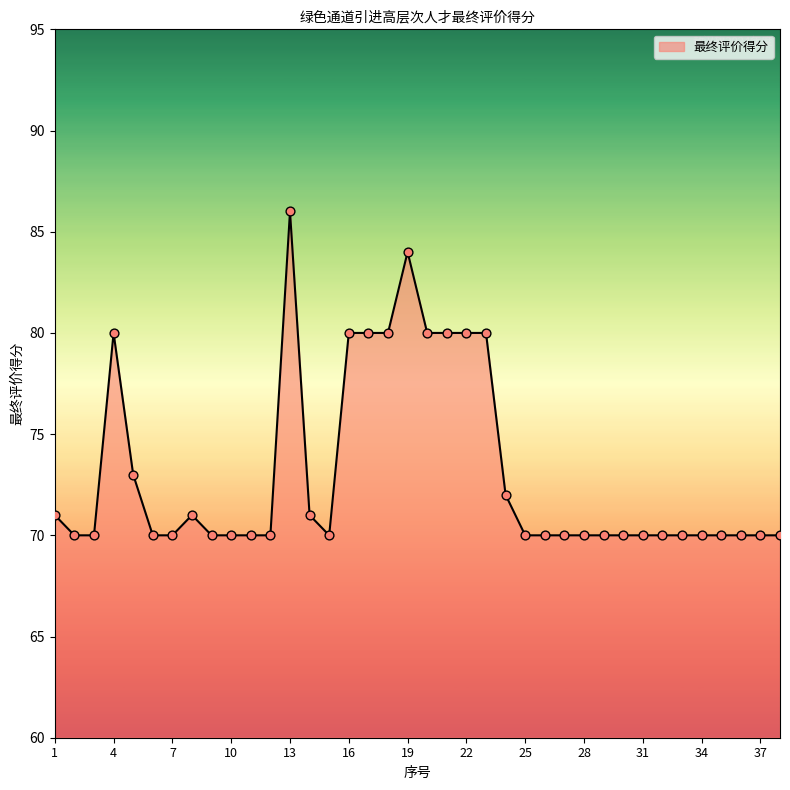

What is the minimum value shown in the chart?

70